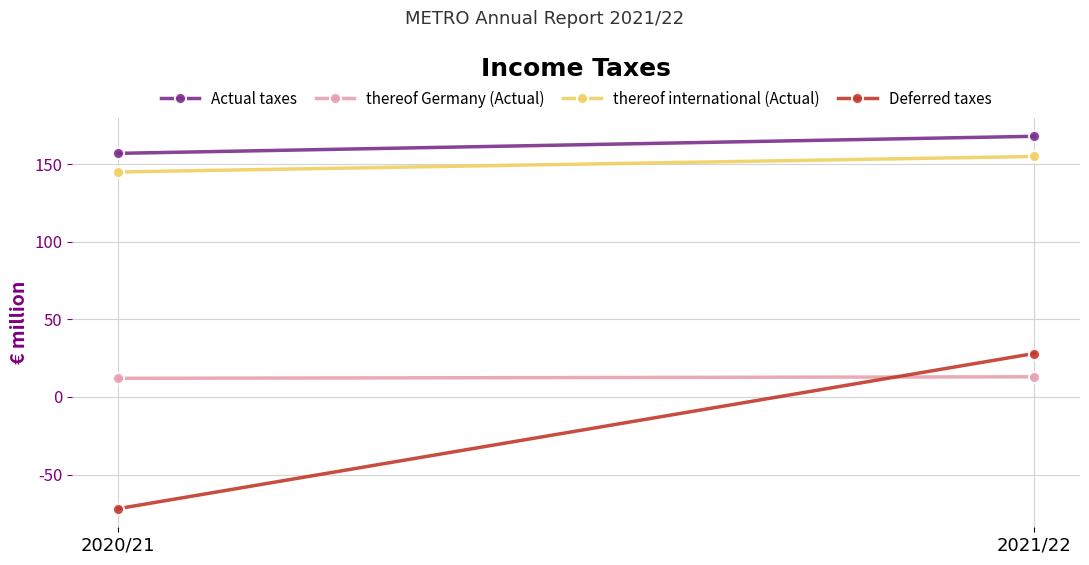

Is the value of thereof Germany (Actual) at 2020/21 greater than the value of thereof international (Actual) at 2020/21?

No